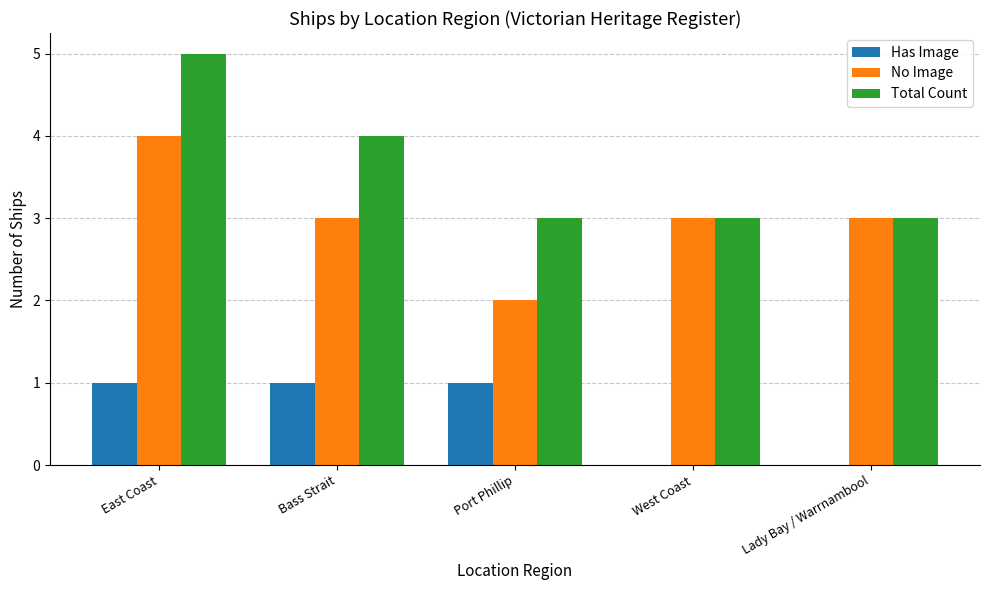

What is the total value across all series at Port Phillip?

6